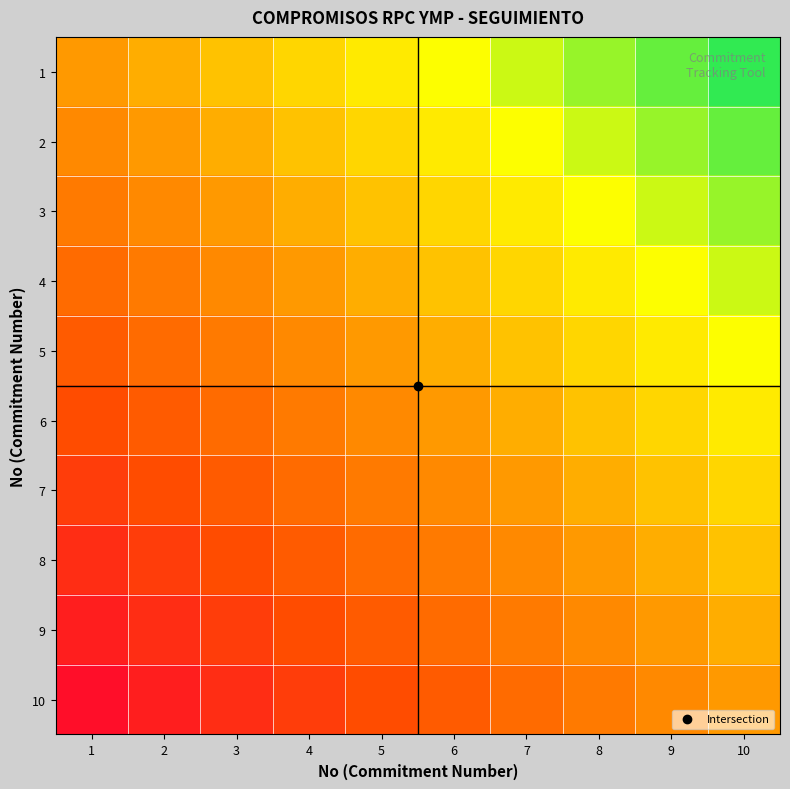

At which category is the sum across all series the highest?

10